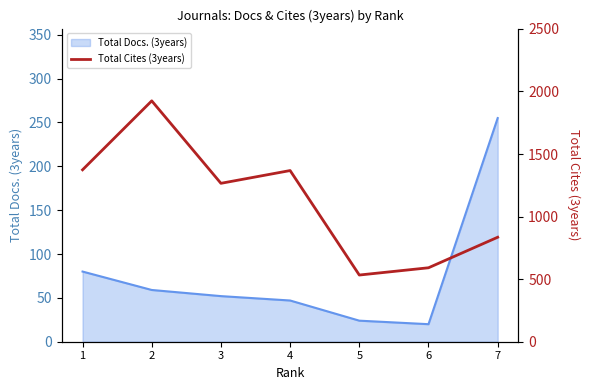

The value of Total Docs. (3years) at 3 is 31. True or false?

False